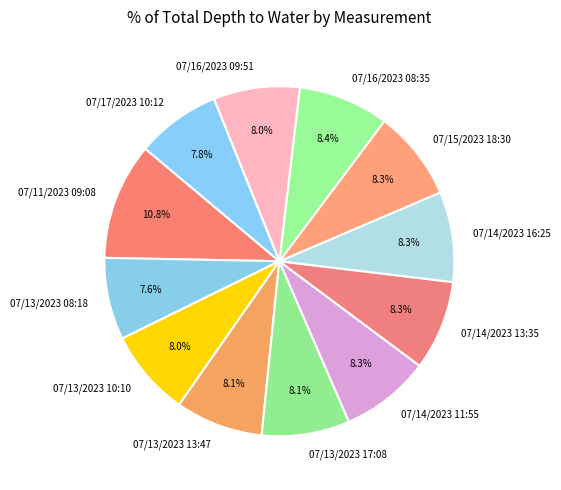

What percentage do 07/16/2023 08:35 and 07/14/2023 13:35 together represent?

16.7%